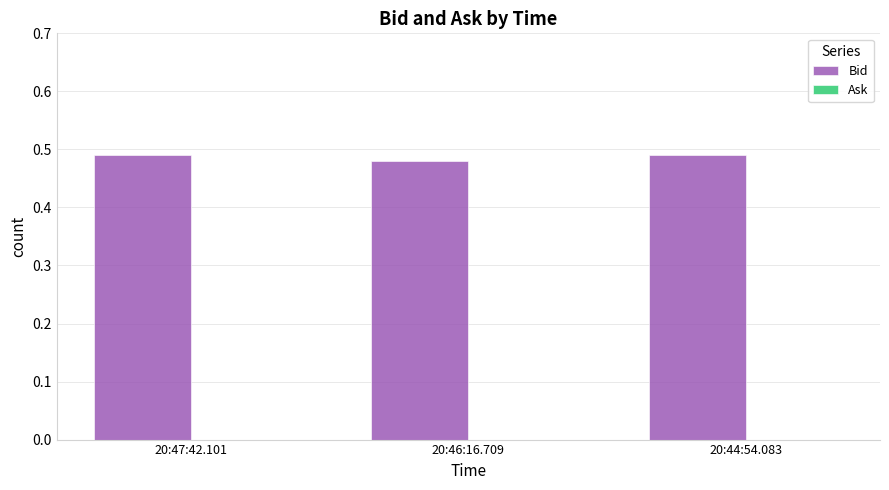

The value at 20:46:16.709 is 0.3. True or false?

False